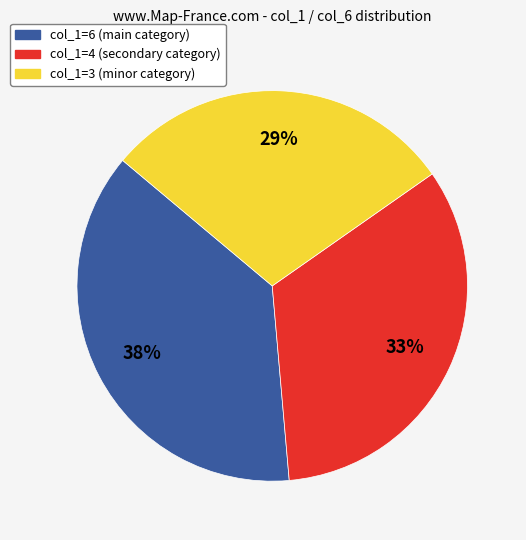

Is there a majority slice in this chart?

No